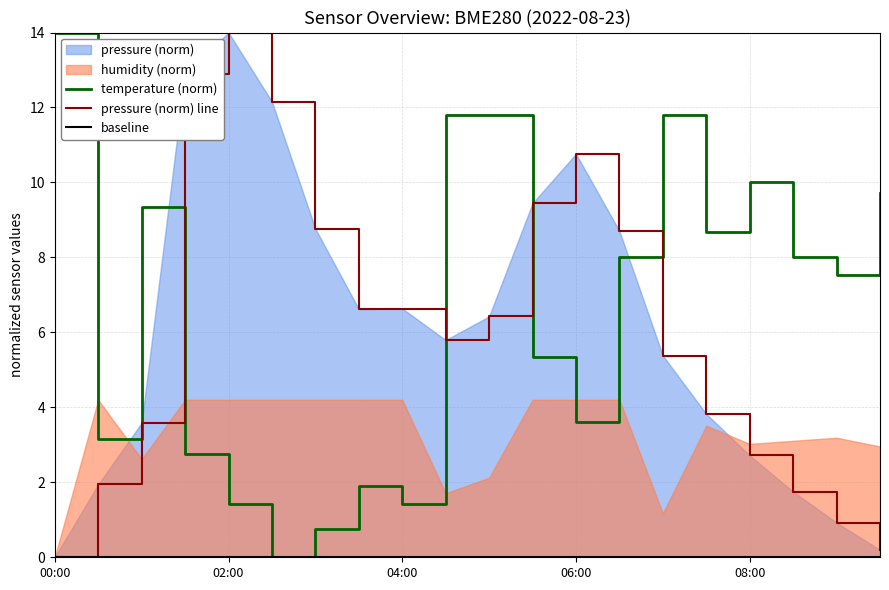

Reading left to right, transcribe all the data shown in this chart.

temperature (norm): 14.0	3.1	9.3	2.8	1.4	0.0	0.8	1.9	1.4	11.8	11.8	5.3	3.6	8.0	11.8	8.7	10.0	8.0	7.5	9.7
pressure (norm) line: 0.0	1.9	3.6	12.9	14.0	12.2	8.8	6.6	6.6	5.8	6.4	9.4	10.8	8.7	5.4	3.8	2.7	1.7	0.9	0.2
baseline: 0.0	0.0	0.0	0.0	0.0	0.0	0.0	0.0	0.0	0.0	0.0	0.0	0.0	0.0	0.0	0.0	0.0	0.0	0.0	0.0